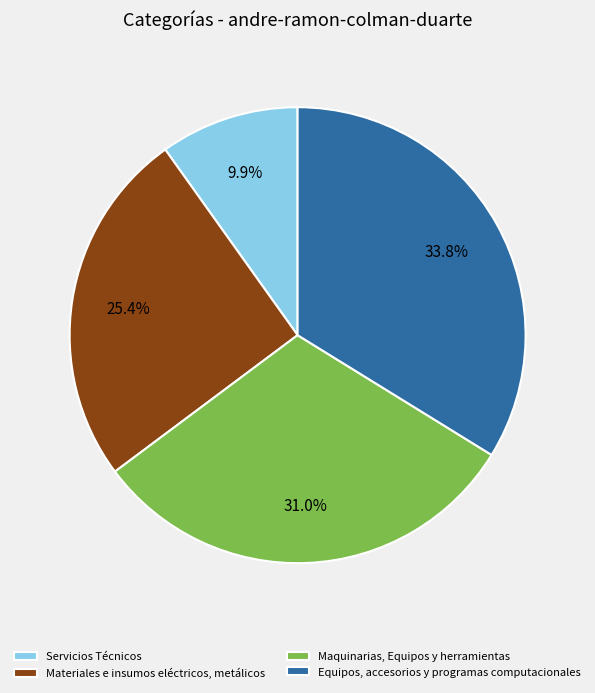

To the nearest percent, what is the combined percentage of Materiales e insumos eléctricos, metálicos and Maquinarias, Equipos y herramientas?

56%